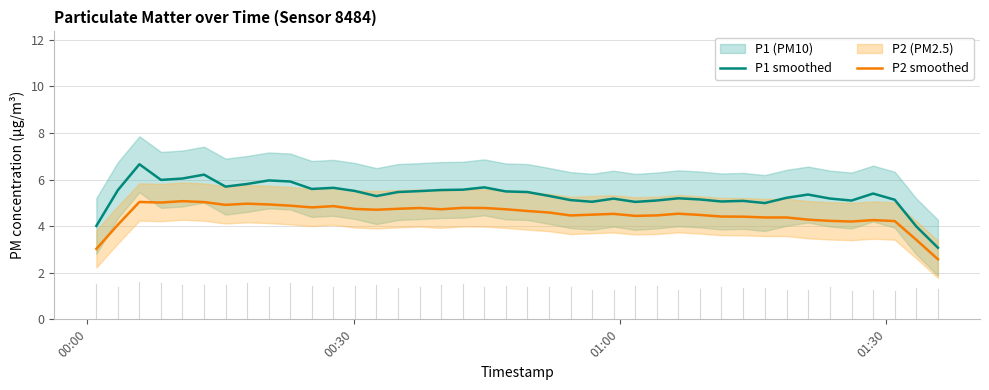

Does the chart display data point markers on the line(s)?

No